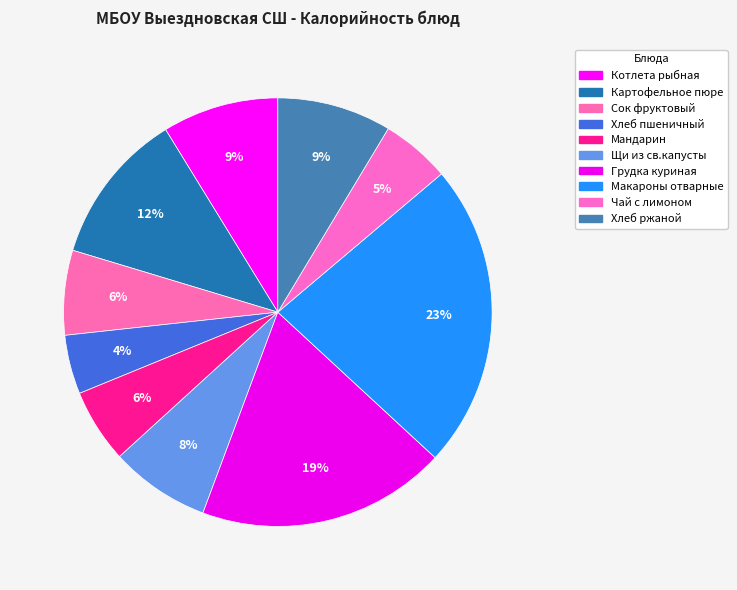

What percentage is NOT represented by Грудка куриная?

81.2%